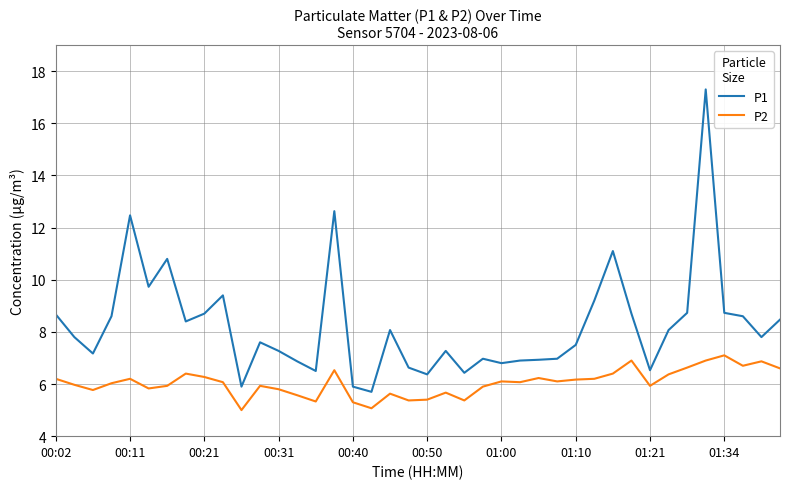

Which series has the largest total across all categories?

P1